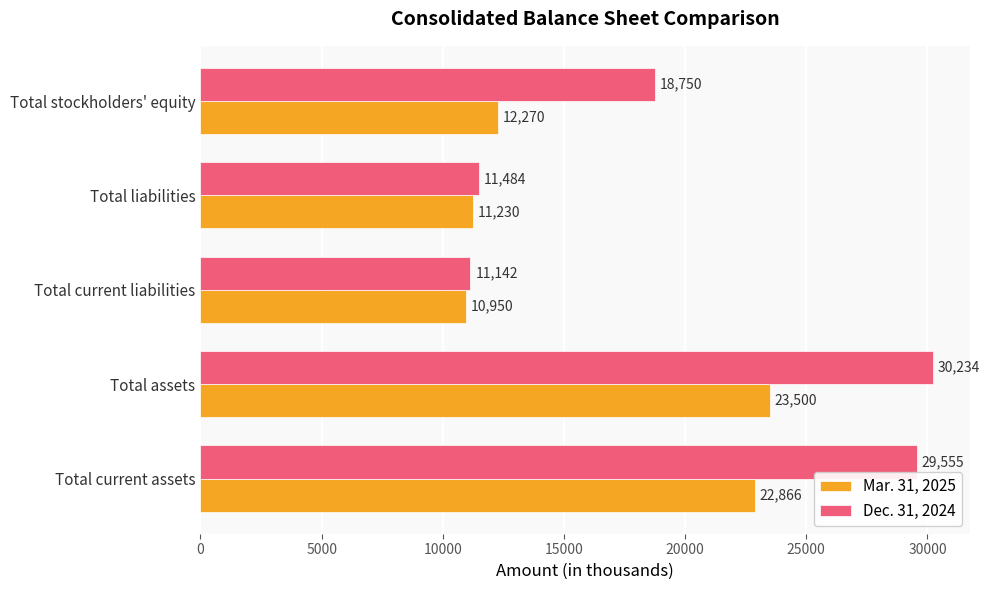

At Total stockholders' equity, list the series in order from smallest to largest.

Mar. 31, 2025, Dec. 31, 2024